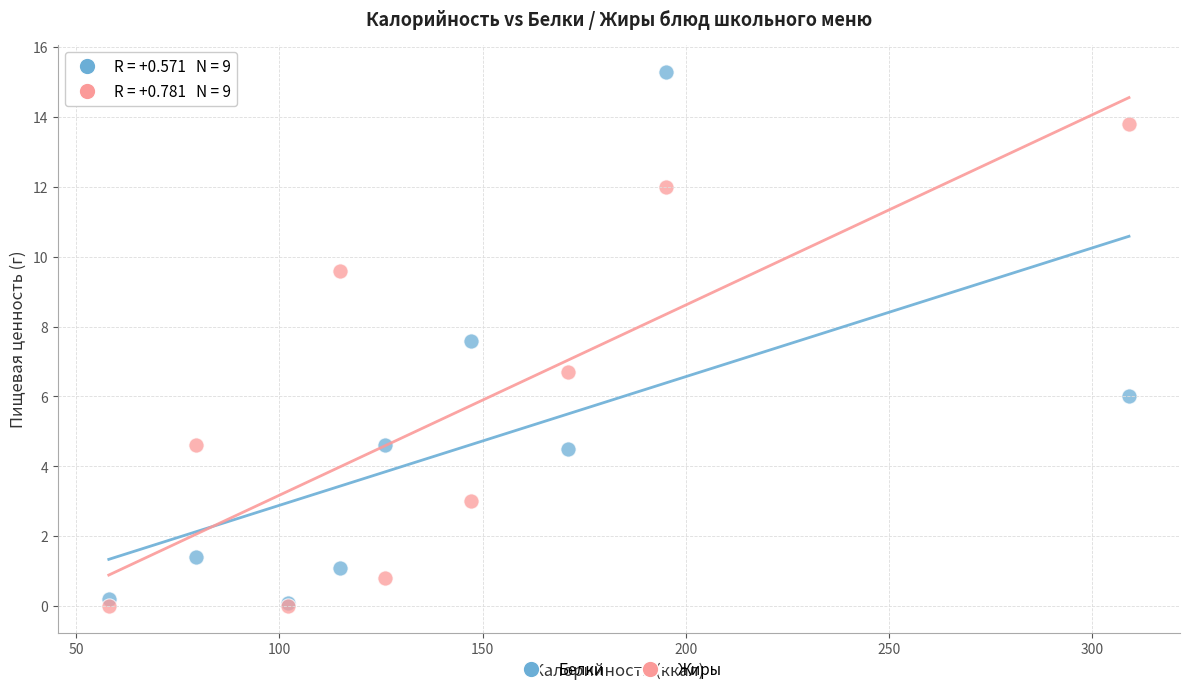

In the Белки series, what Y value is closest to 7?

7.6